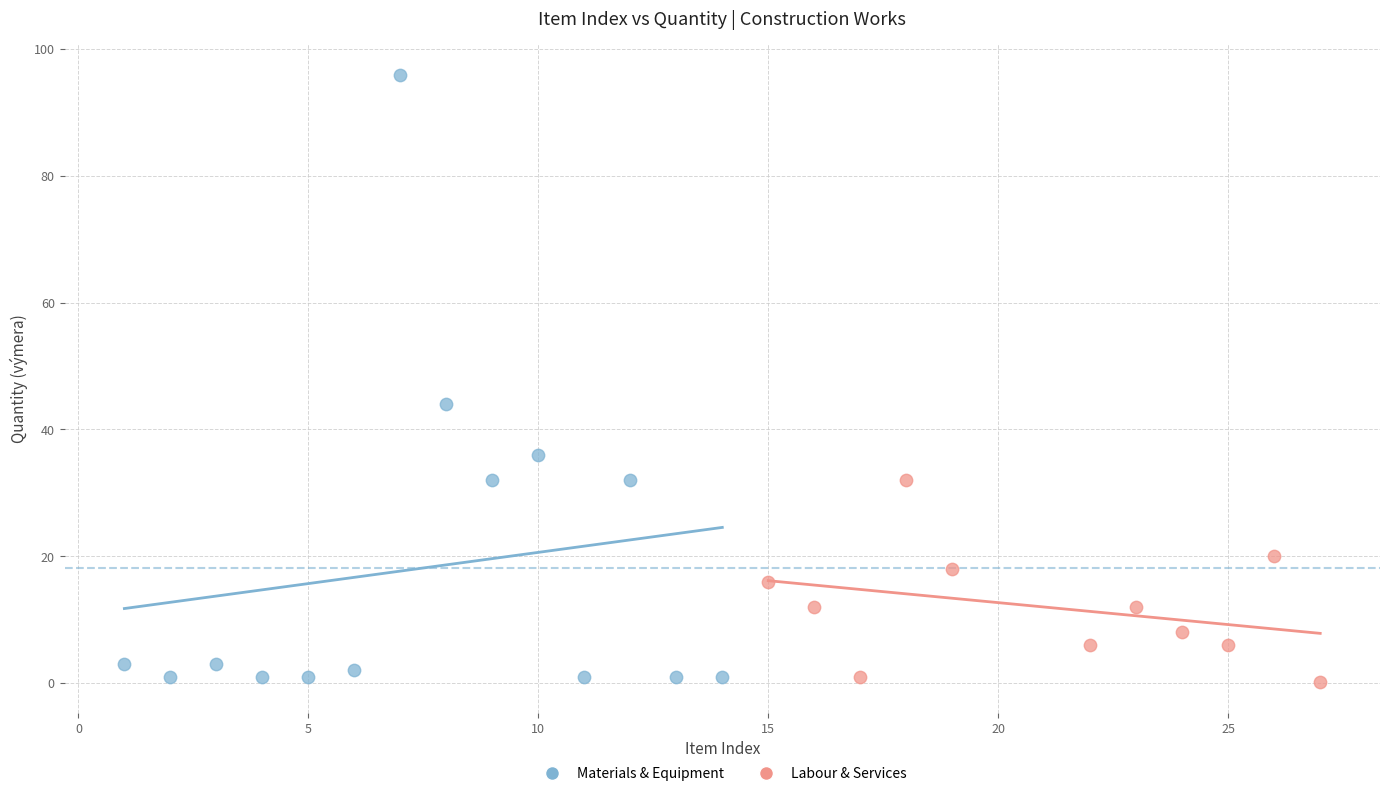

Which series reaches the maximum Y coordinate?

Materials & Equipment